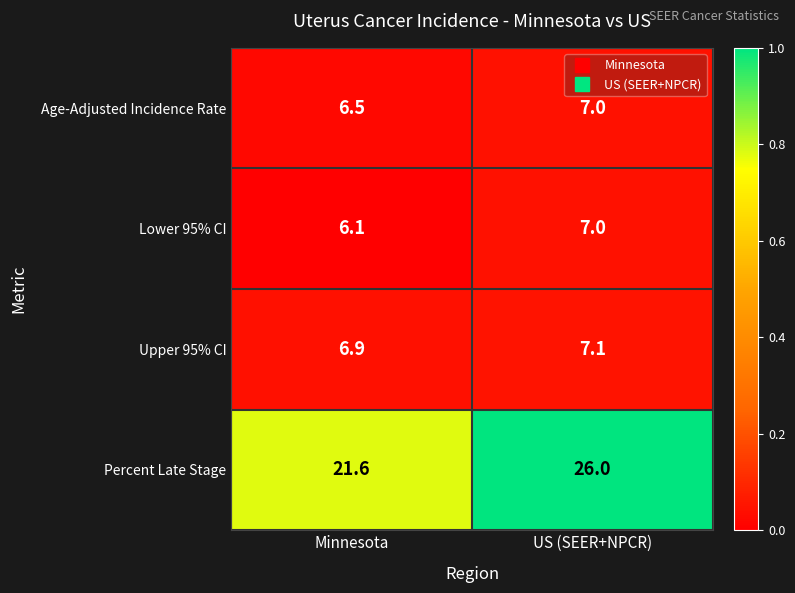

What is the average value of the Upper 95% CI series?

7.0